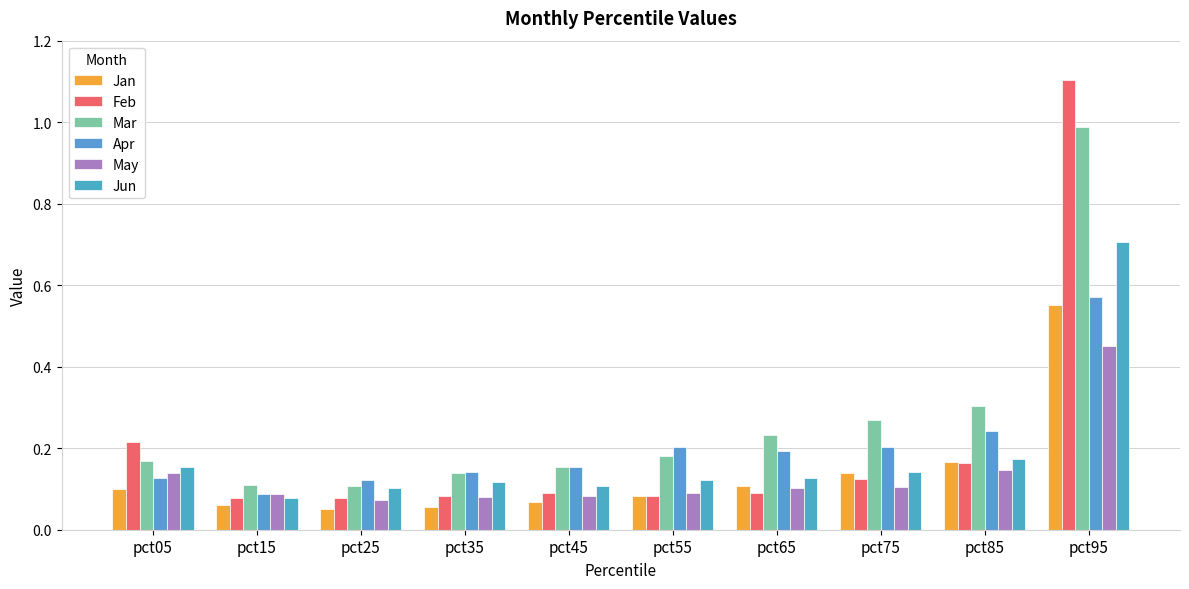

Rank the categories by Jan value from highest to lowest.

pct95, pct85, pct75, pct65, pct05, pct55, pct45, pct15, pct35, pct25